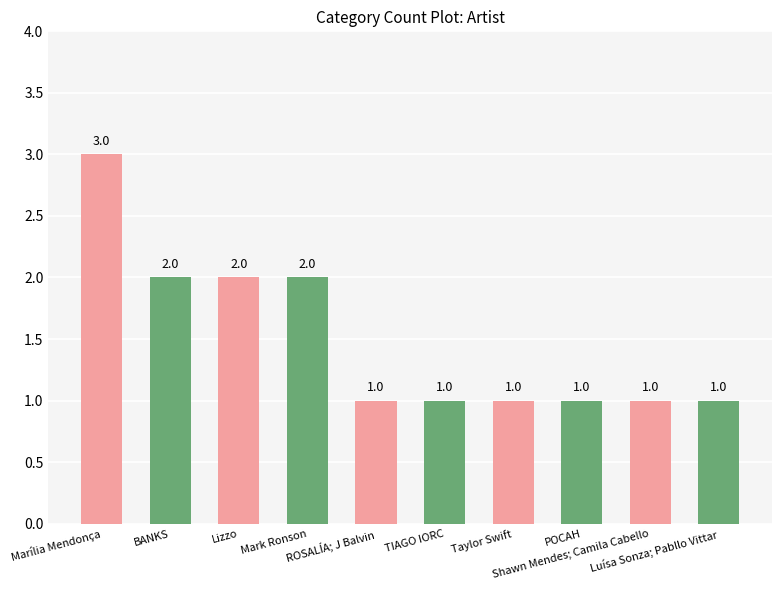

What is the greatest value displayed?

3